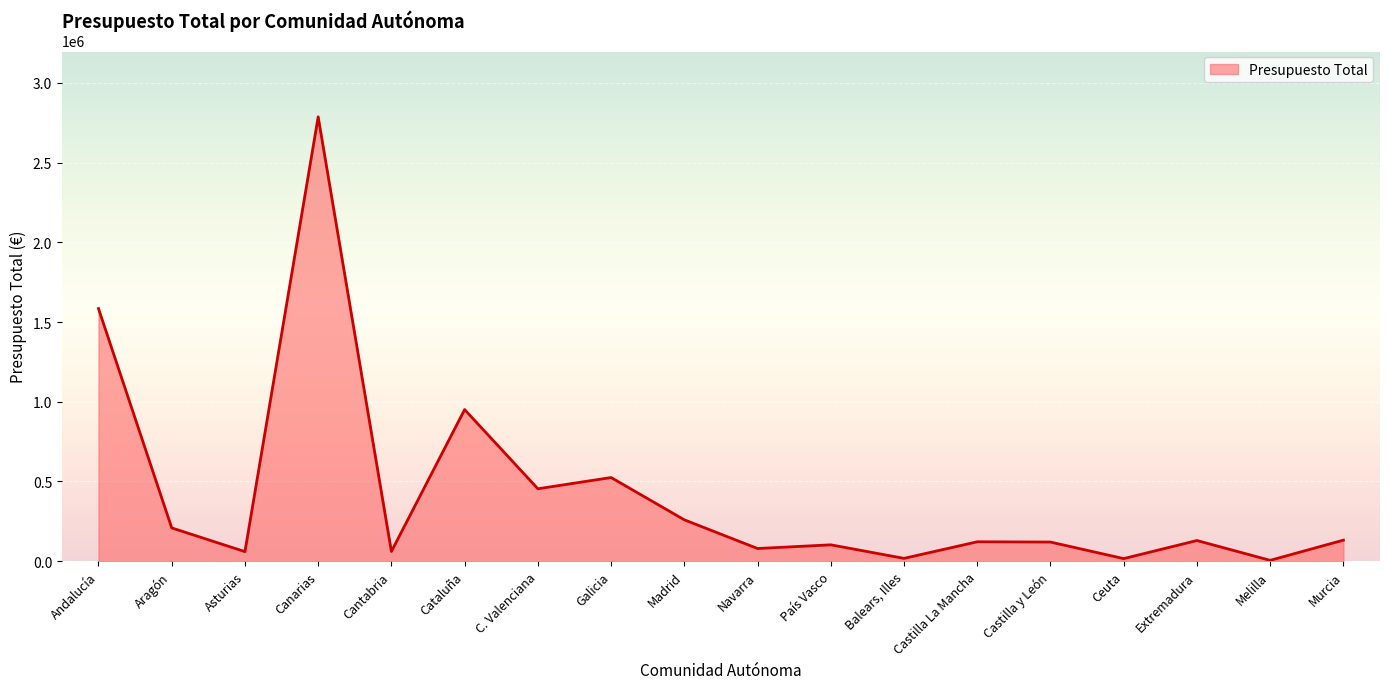

Rank the categories by value from lowest to highest.

Melilla, Ceuta, Balears, Illes, Asturias, Cantabria, Navarra, País Vasco, Castilla y León, Castilla La Mancha, Extremadura, Murcia, Aragón, Madrid, C. Valenciana, Galicia, Cataluña, Andalucía, Canarias